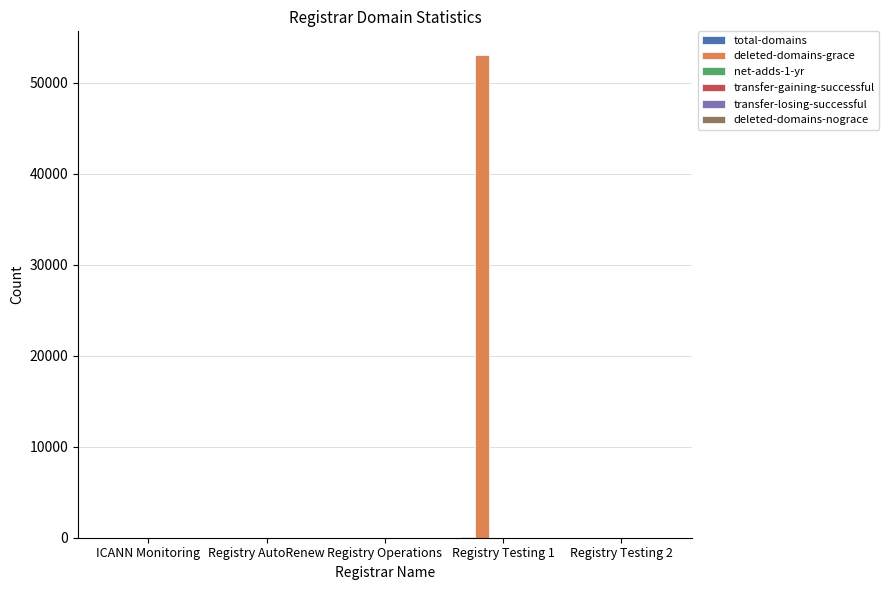

Which series changed the most between Registry Testing 1 and Registry Testing 2?

deleted-domains-grace